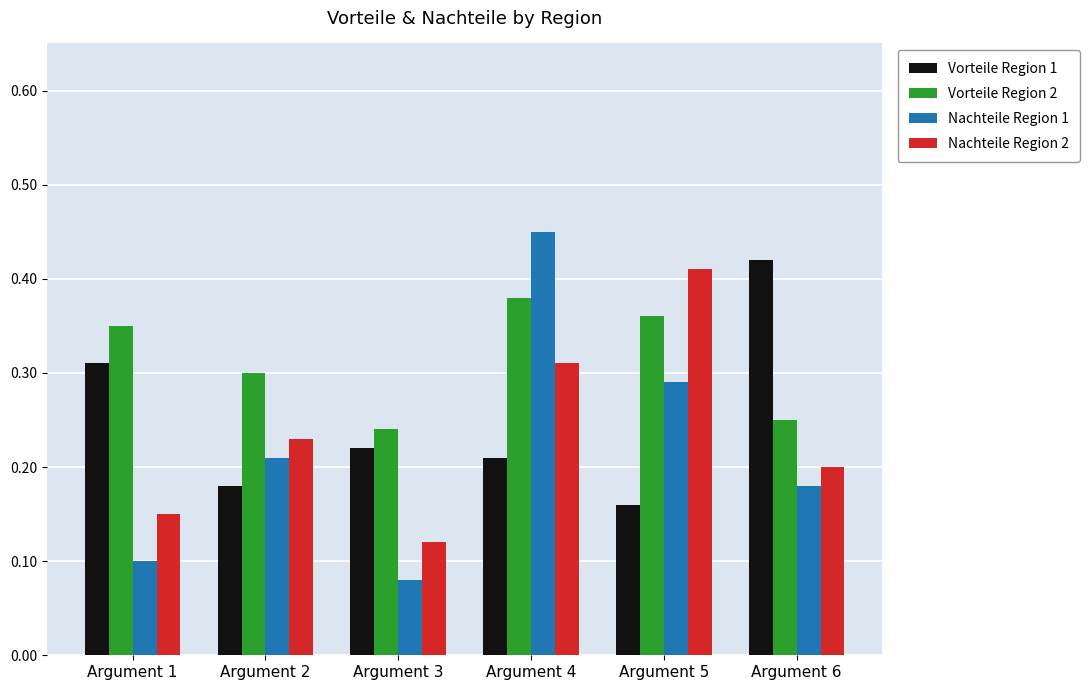

What is the sum of all Vorteile Region 1 values?

1.5